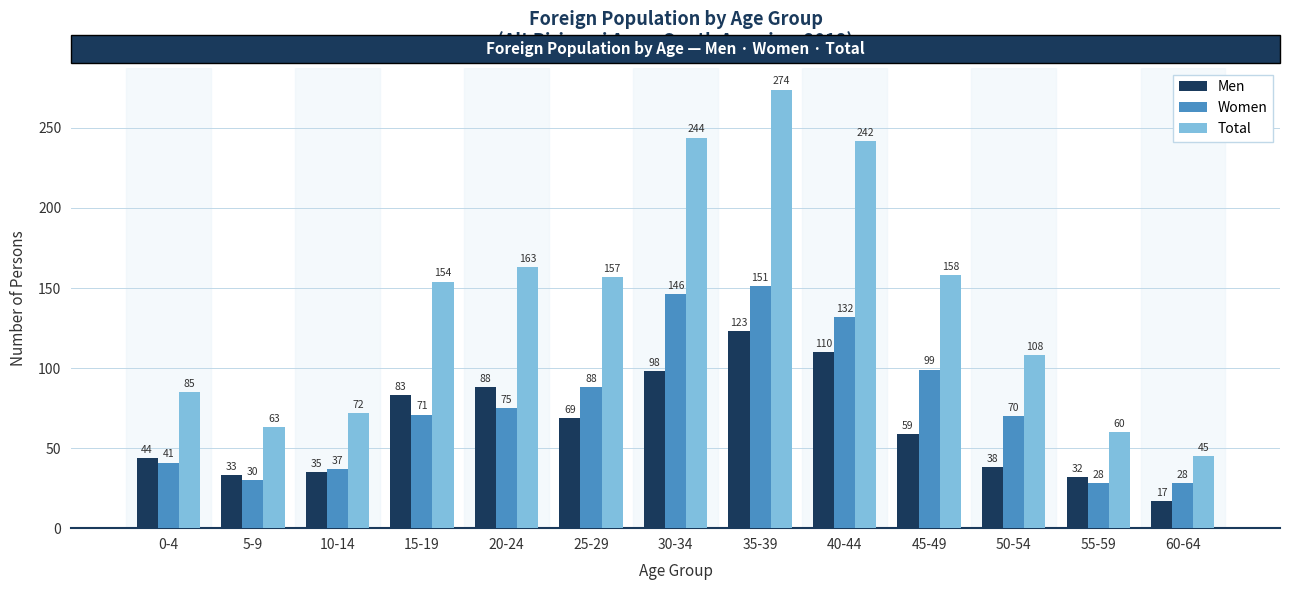

Reading left to right, list all the values displayed in this chart.

Men: 44	33	35	83	88	69	98	123	110	59	38	32	17
Women: 41	30	37	71	75	88	146	151	132	99	70	28	28
Total: 85	63	72	154	163	157	244	274	242	158	108	60	45